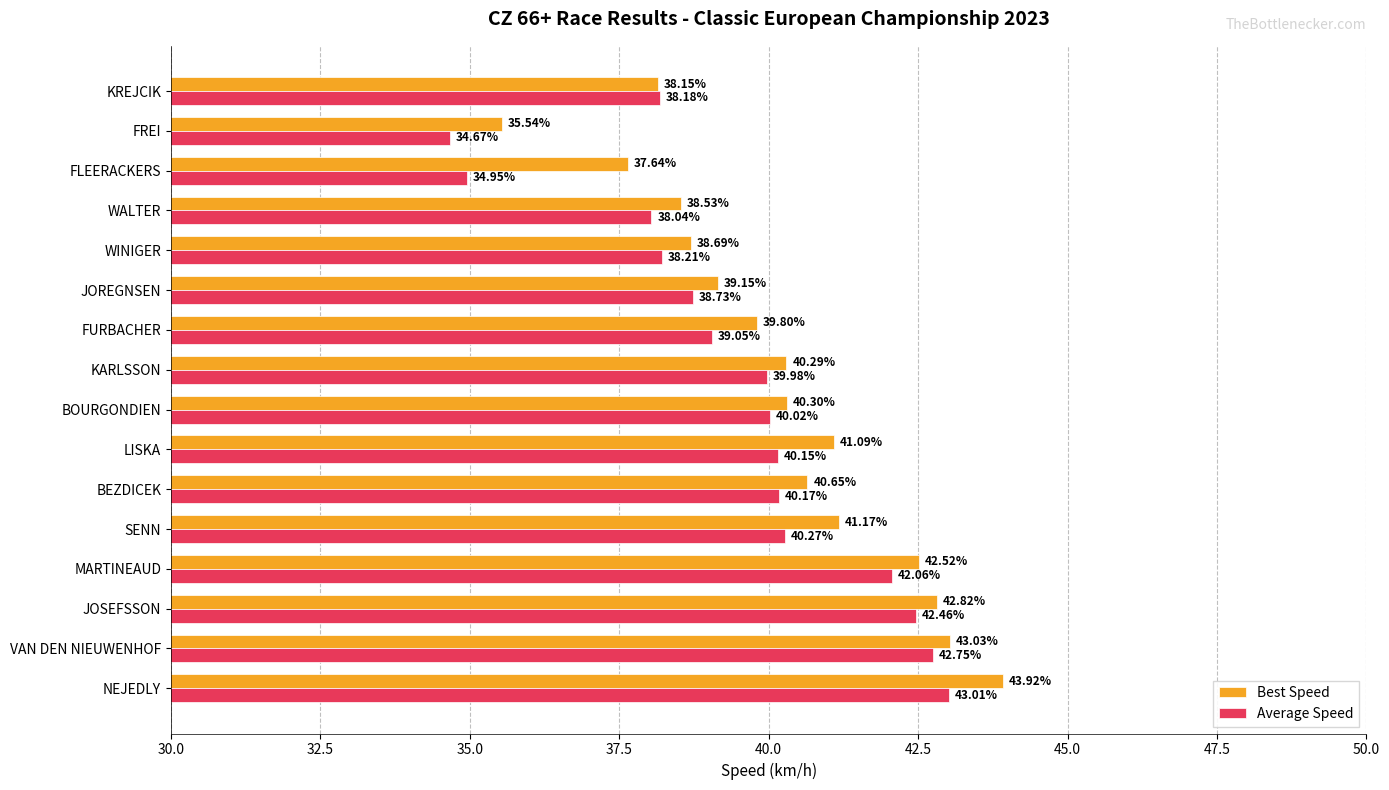

What is the maximum value for Best Speed?

43.9